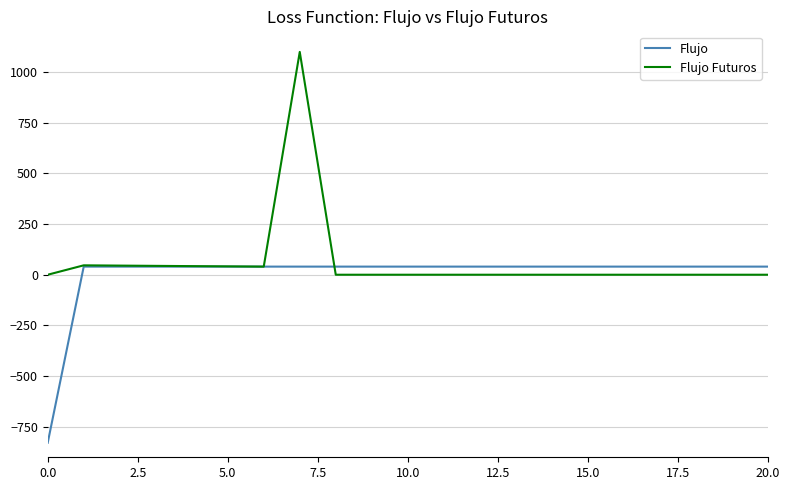

Which series has the widest spread of values?

Flujo Futuros